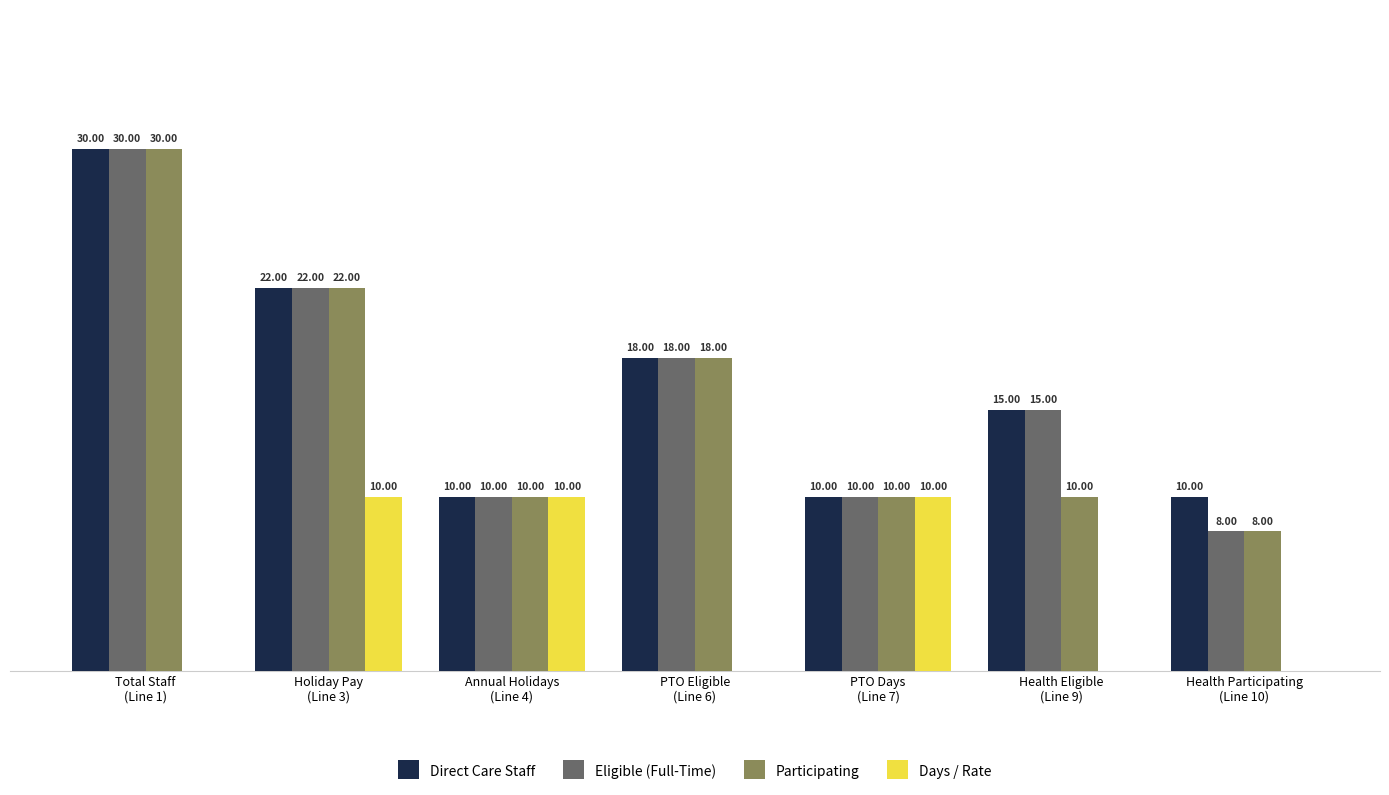

Which series has the largest total across all categories?

Direct Care Staff